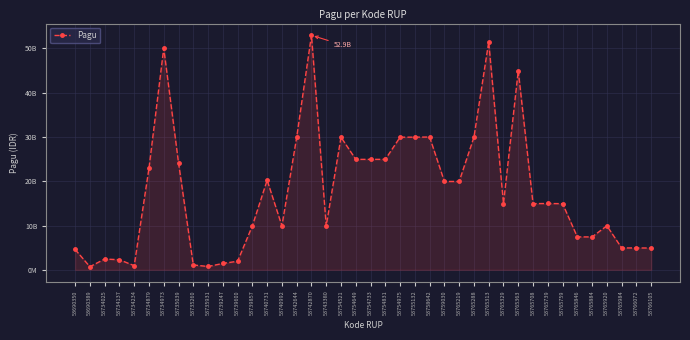

Reading right to left, list all the values displayed in this chart.

4915500000	4935500000	4935500000	9935500000	7425500000	7425500000	14925500000	14965500000	14935500000	44925500000	14935500000	51415500000	29925500000	19935500000	19935500000	29965500000	29935500000	29925500000	24925500000	24925500000	24925500000	29925500000	9925500000	52925500000	29915500000	9915500000	20215500000	9925500000	1935500000	1435500000	750000000	1096429000	24163165000	50000000000	22915292000	935500000	2277000000	2435500000	700000000	4599558950